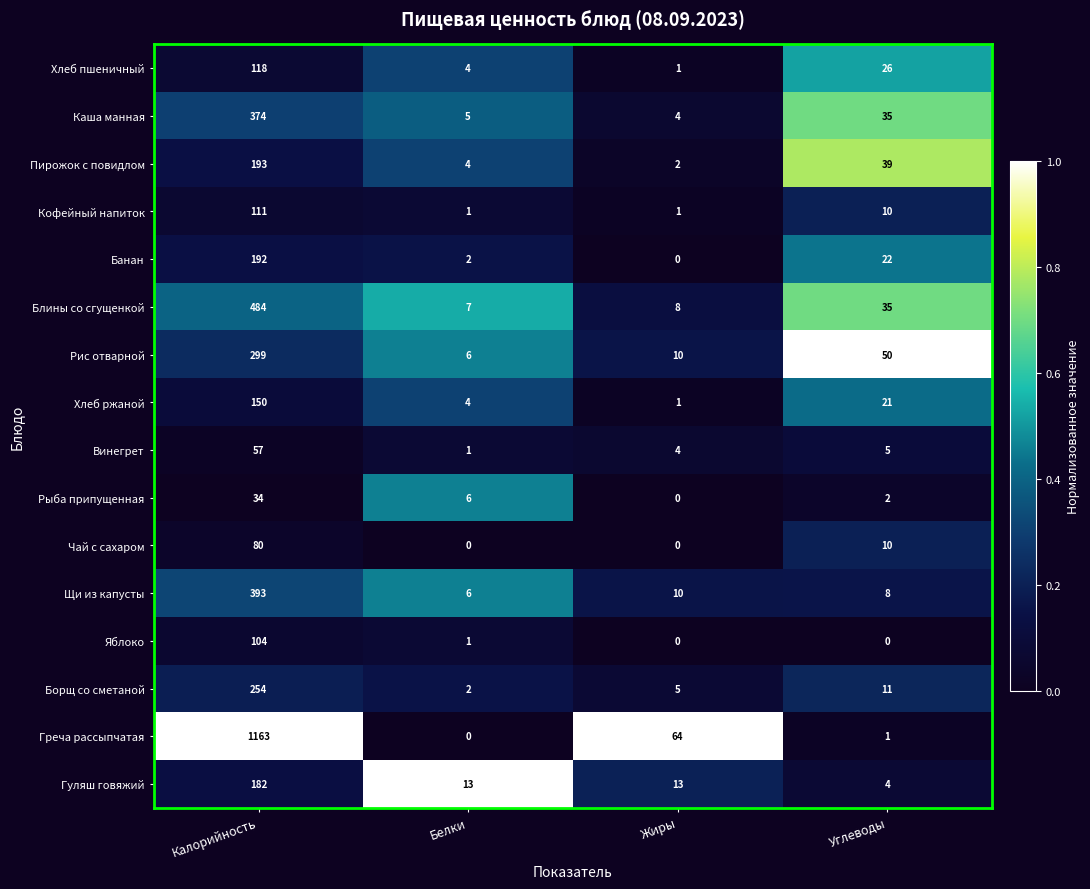

Which category has the highest value across all series?

Калорийность